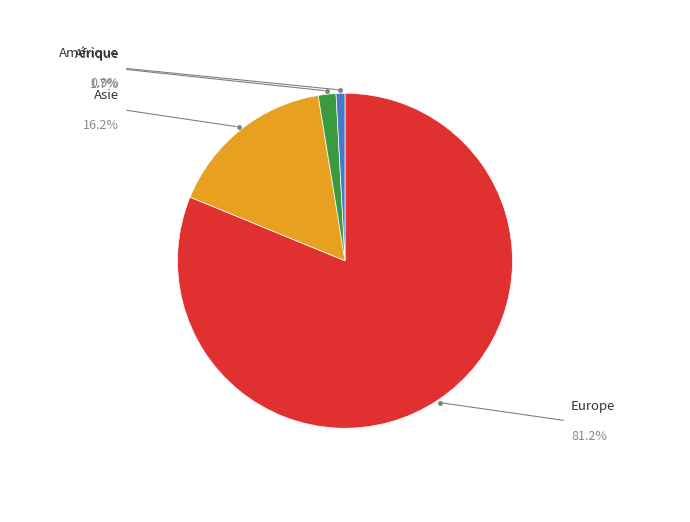

Does any single category account for the majority?

Yes